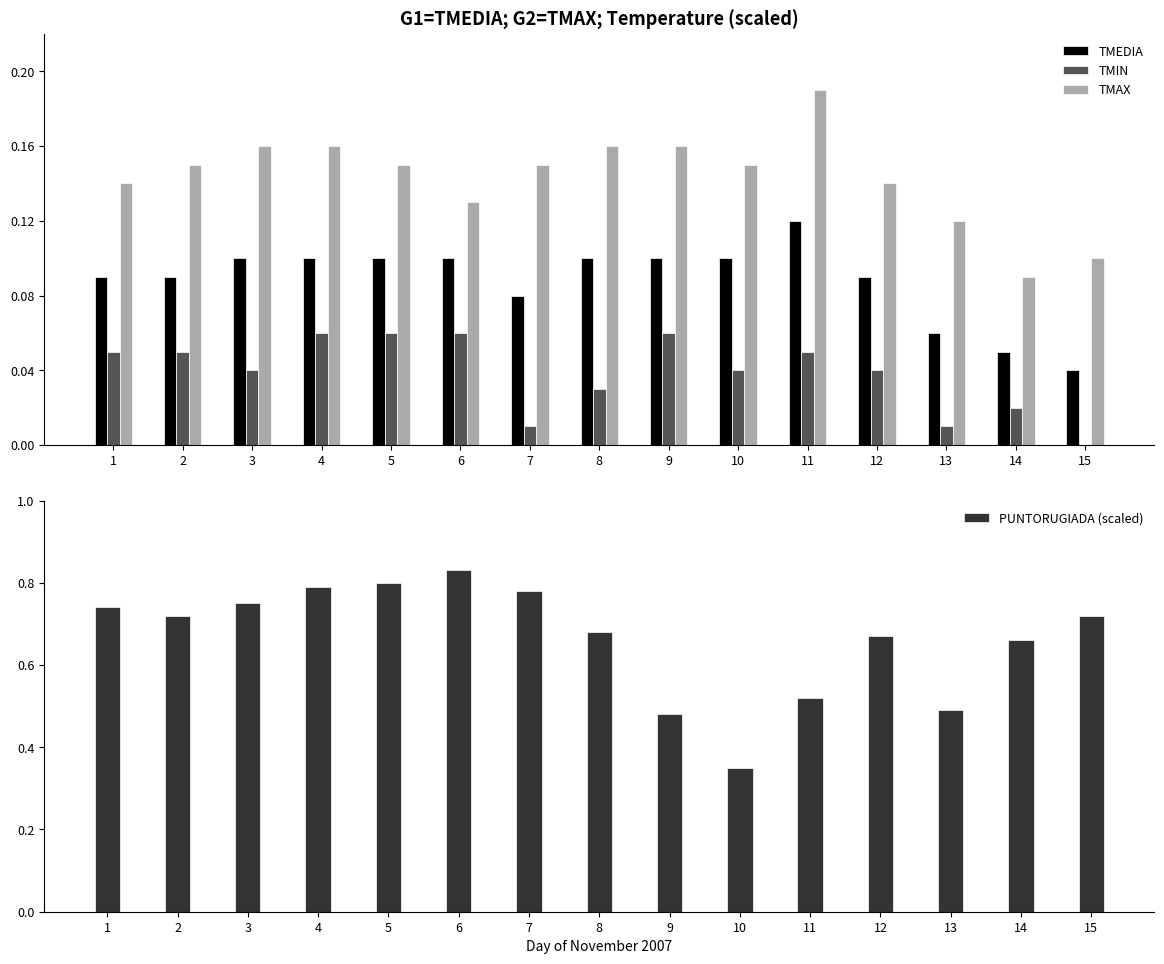

What is the sum of the TMEDIA values at 5 and 13?

0.2